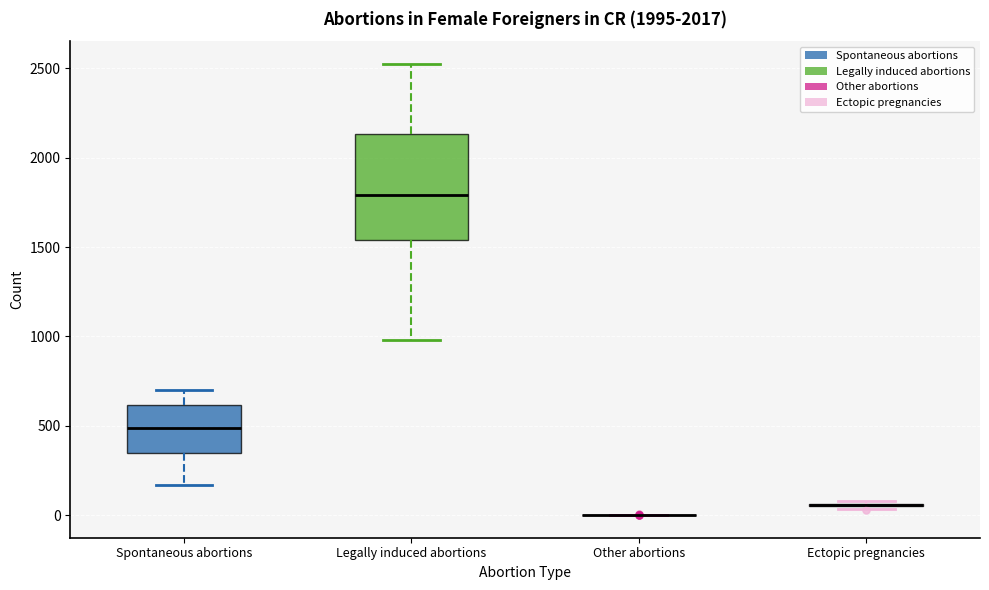

Comparing the boxes themselves (not the whiskers), which one is the tallest?

Legally induced abortions